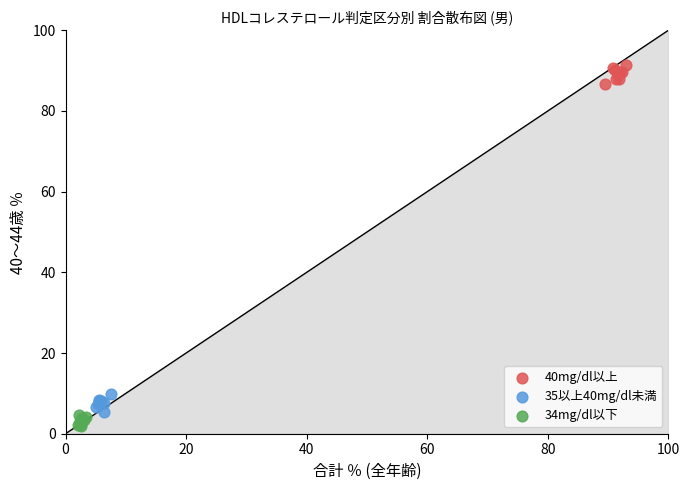

Which series reaches the maximum Y coordinate?

40mg/dl以上